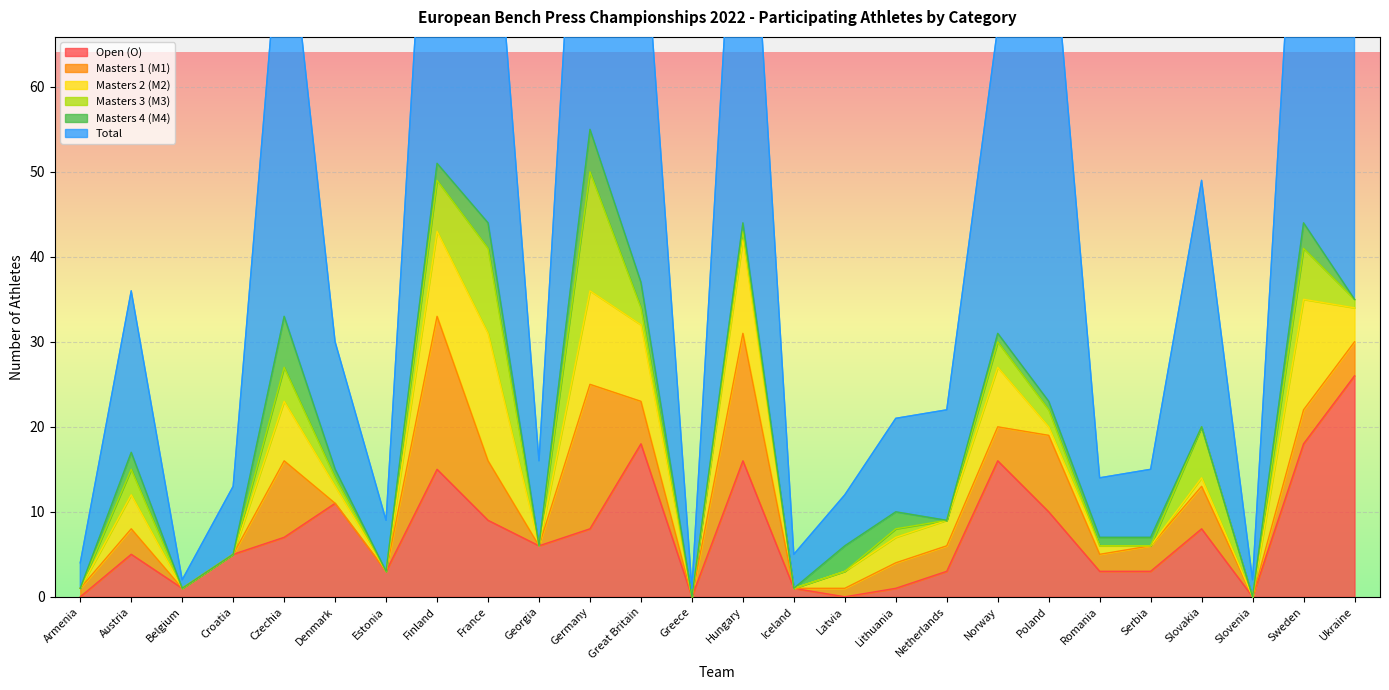

Where do M2 and M1 first cross each other?

Armenia and Austria